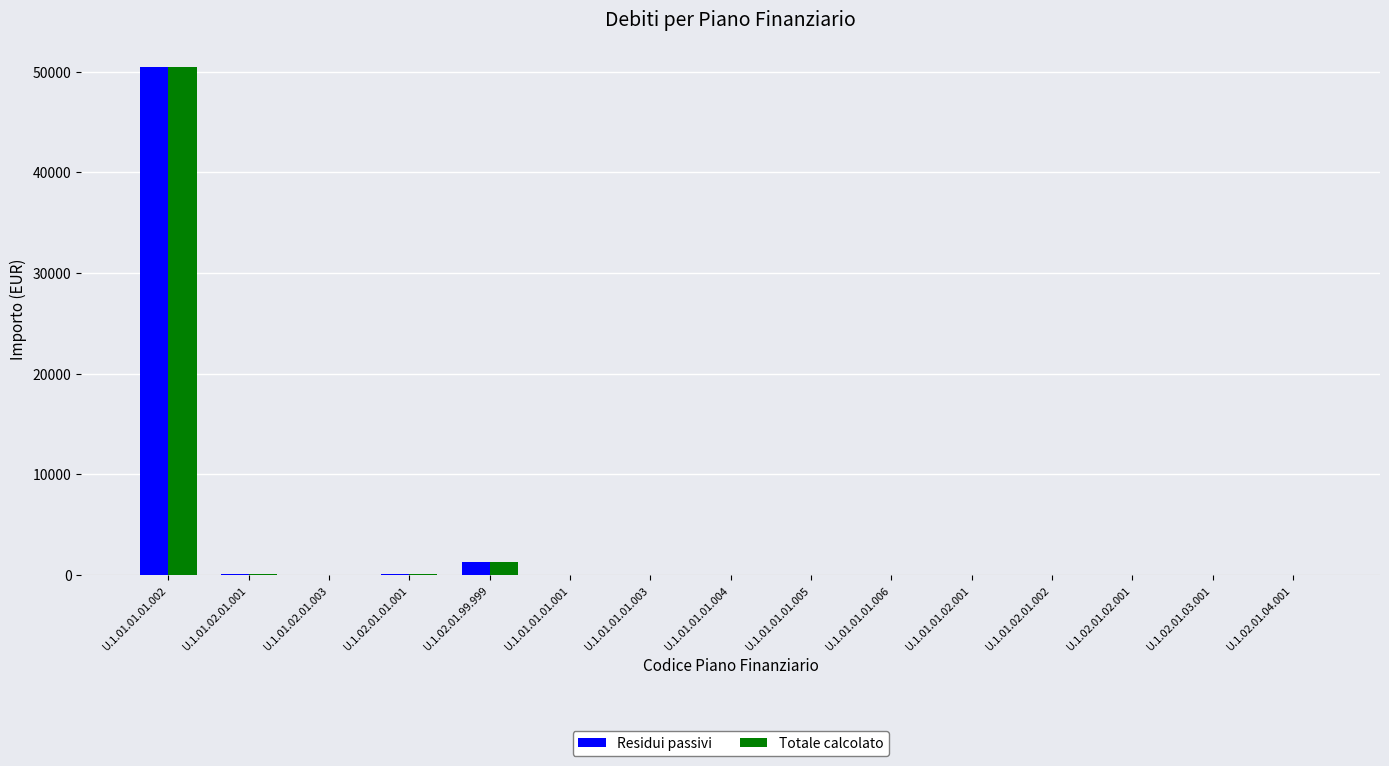

True or false: Totale calcolato has a value of 0.0 at U.1.02.01.02.001.

True